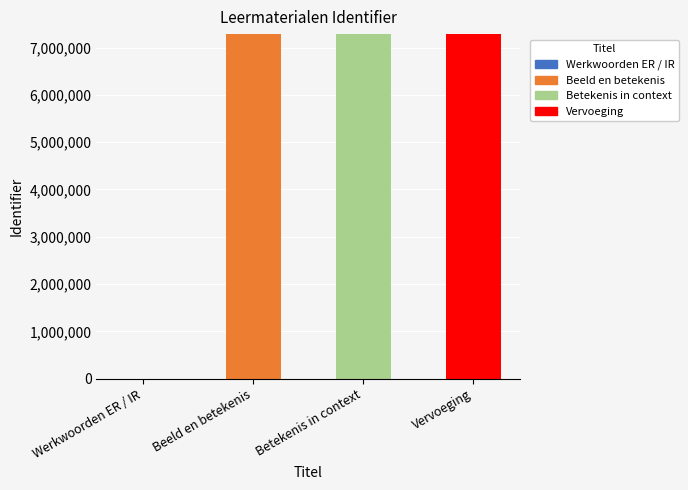

Reading left to right, transcribe the values for Beeld en betekenis.

Werkwoorden ER / IR=0	Beeld en betekenis=7285458	Betekenis in context=0	Vervoeging=0